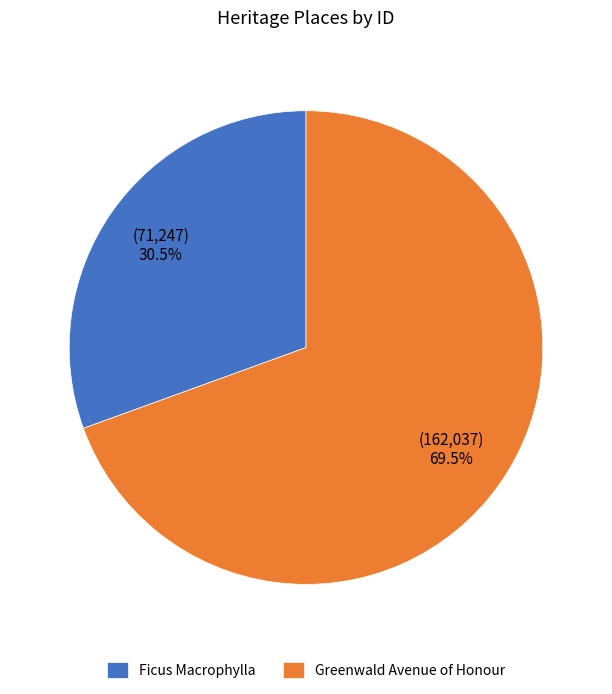

Is it true that Ficus Macrophylla is 39% of the pie?

False